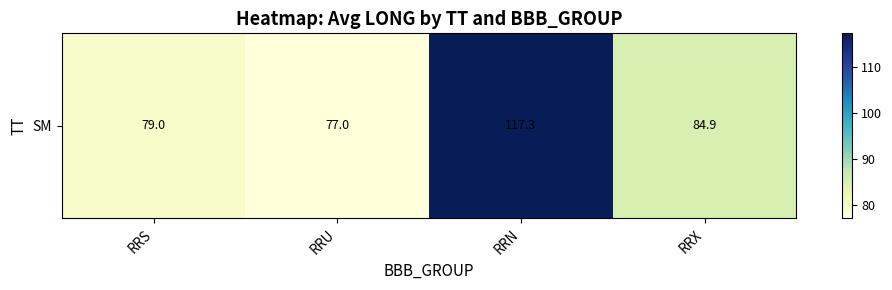

List the labels in order of value, smallest first.

RRU, RRS, RRX, RRN